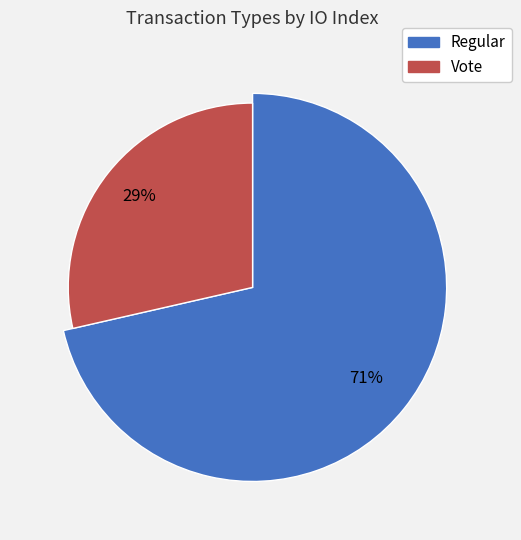

What is the majority slice?

Regular